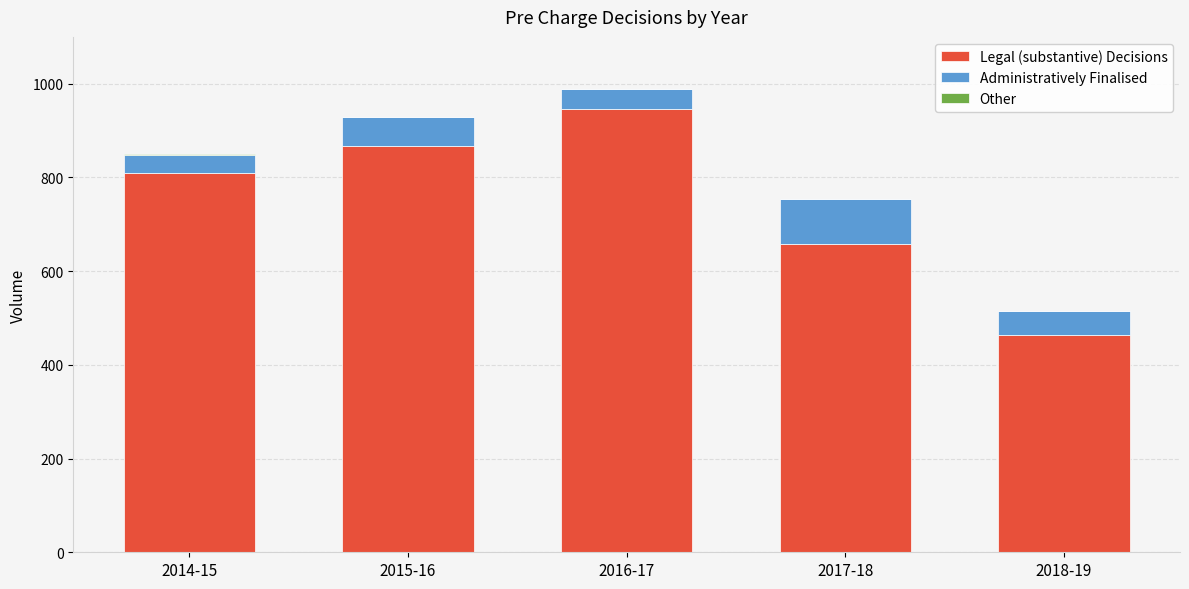

At which label does Legal (substantive) Decisions reach its peak?

2016-17